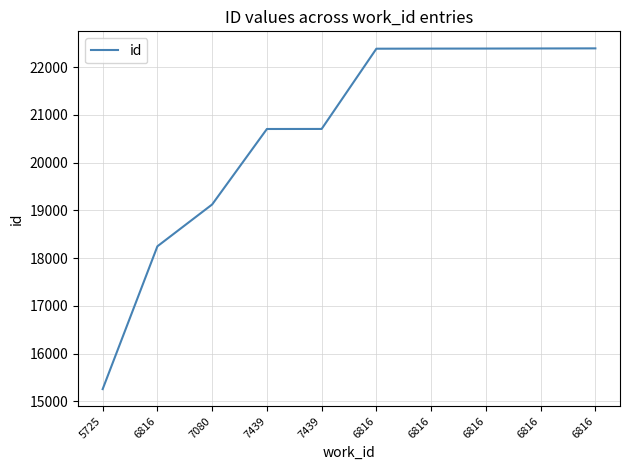

How many lines are shown in the chart?

1